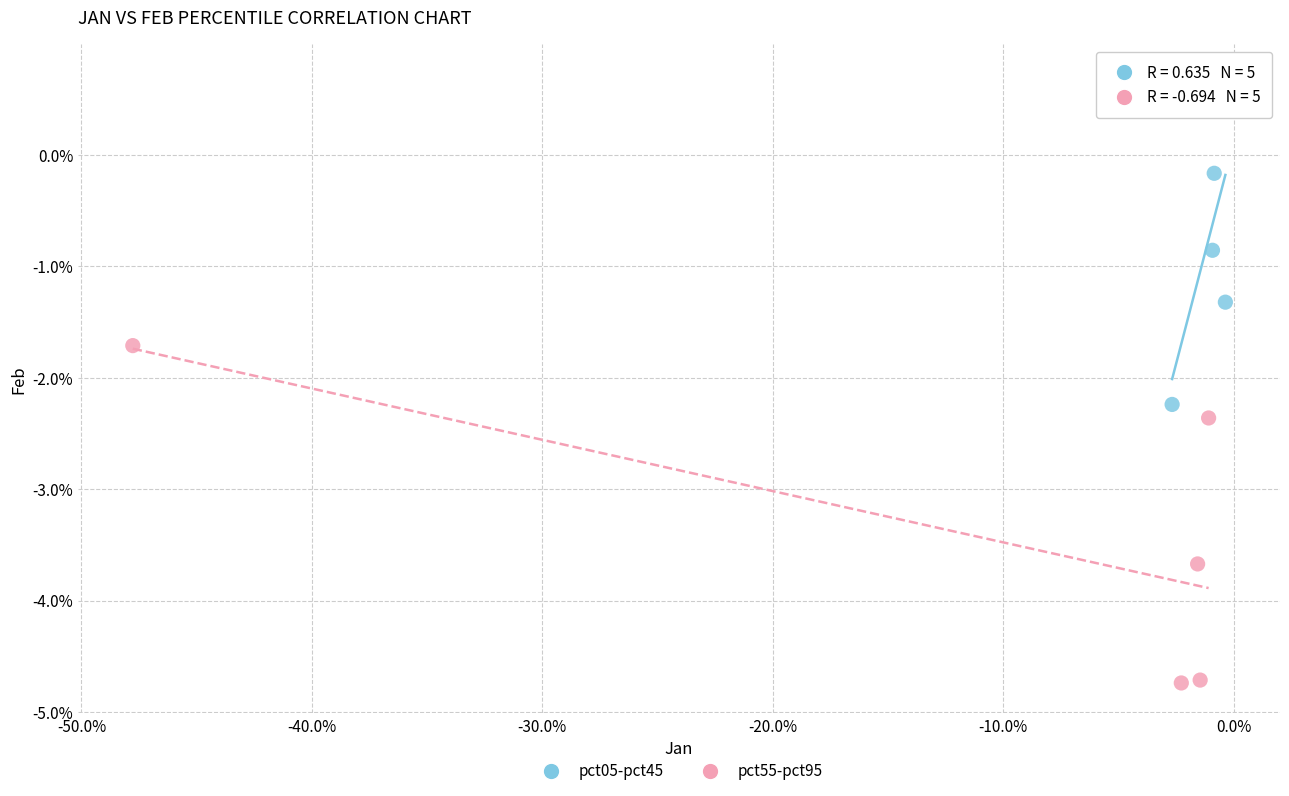

Which series reaches the maximum Y coordinate?

pct05-pct45